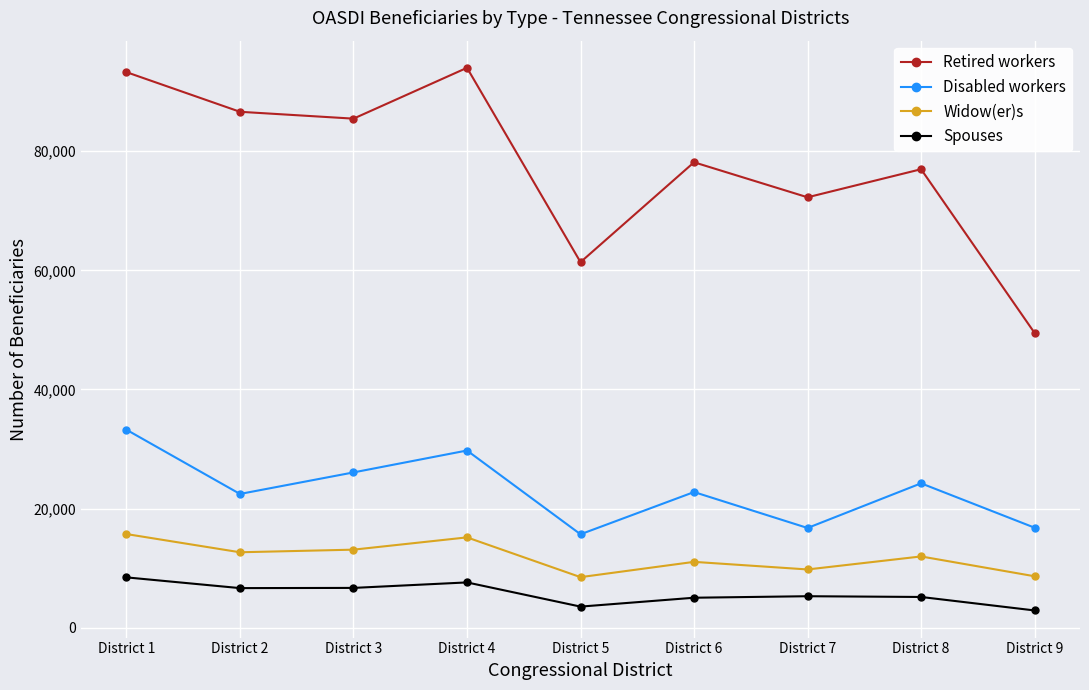

True or false: Disabled workers and Retired workers cross at least once.

False